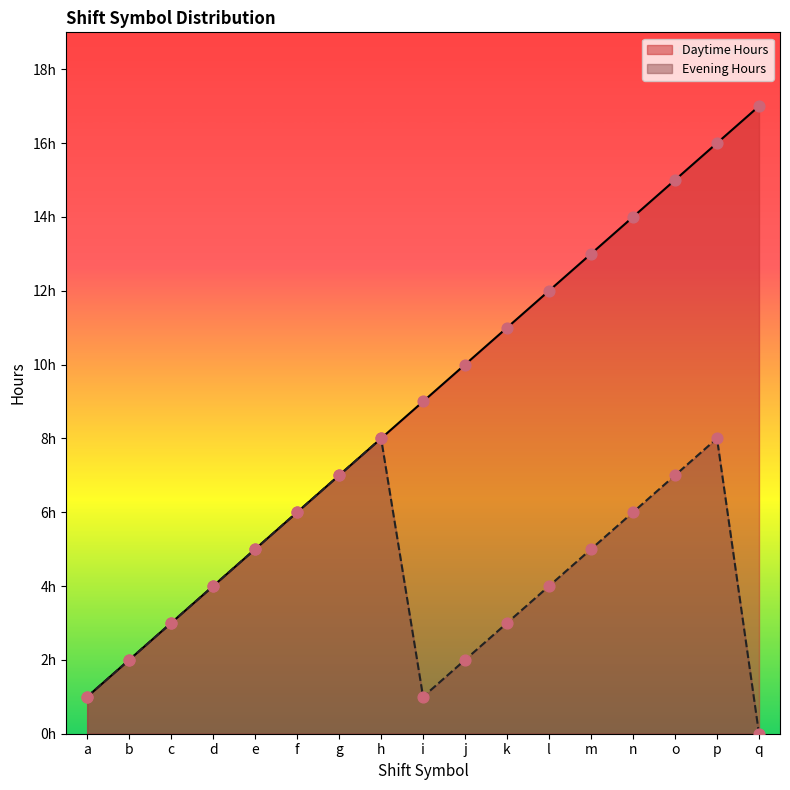

Which series reaches the maximum Y coordinate?

Daytime Hours